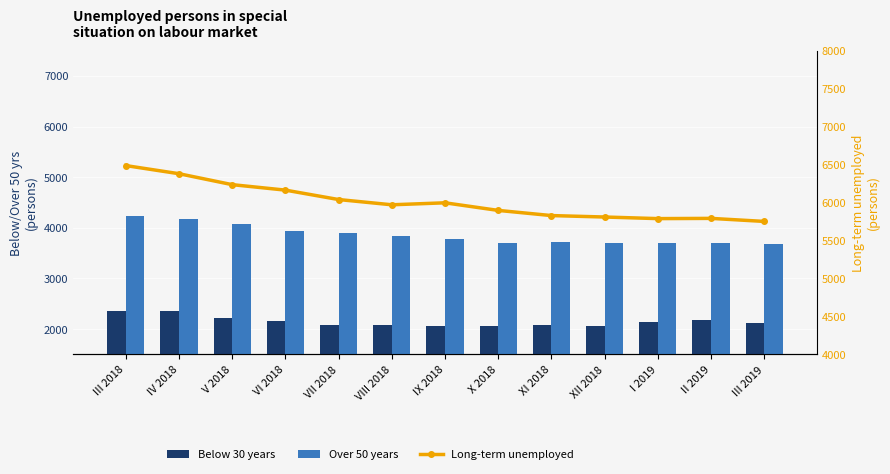

Where does the Over 50 years series first go above 3784?

III 2018